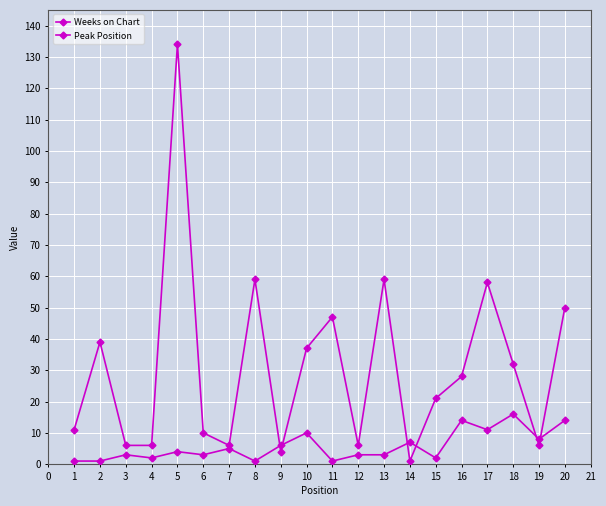

How many values in the Peak Position series are below 4?

10